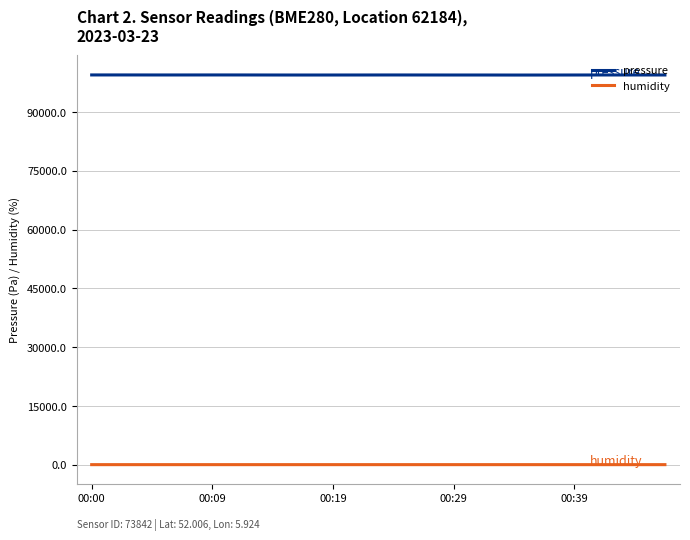

True or false: humidity has more than 1 points higher than both neighbors.

True